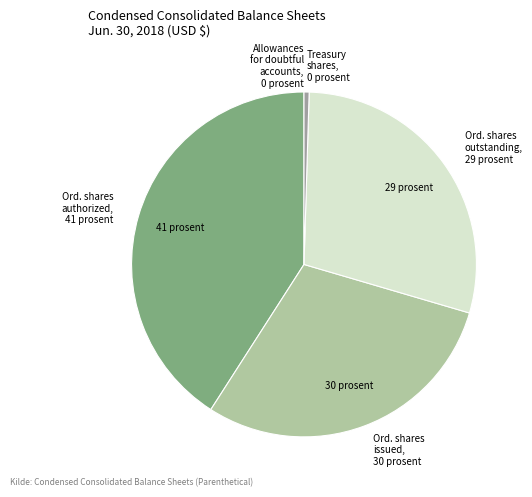

Does any single category account for the majority?

No